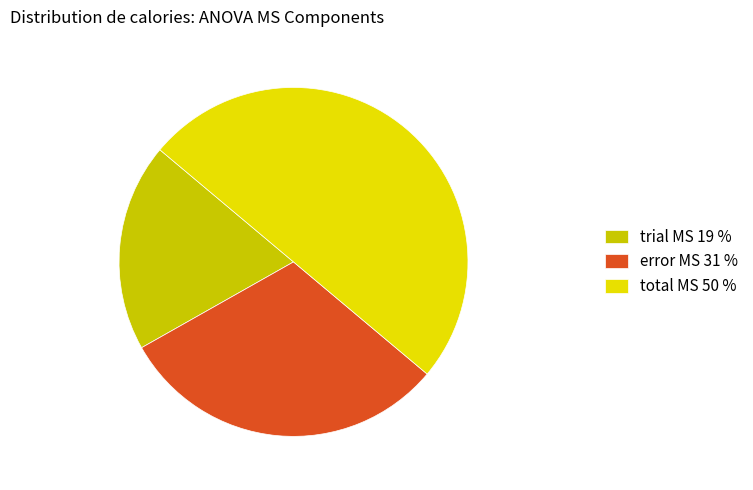

What is the largest slice in the pie chart?

total MS